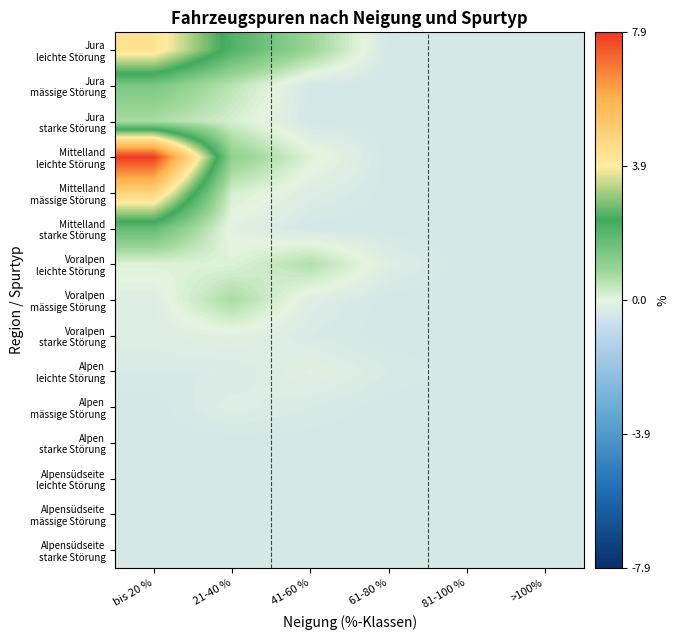

What is the smallest value displayed?

-0.4